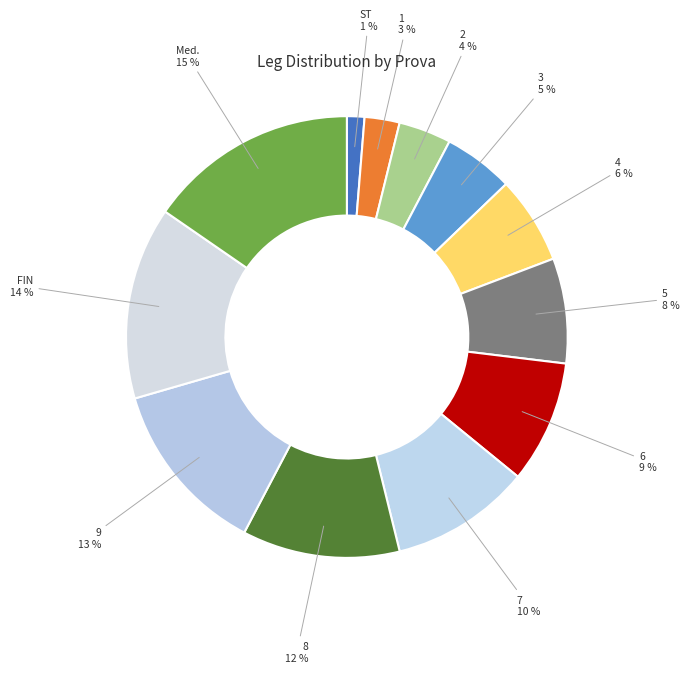

Is there a majority slice in this chart?

No